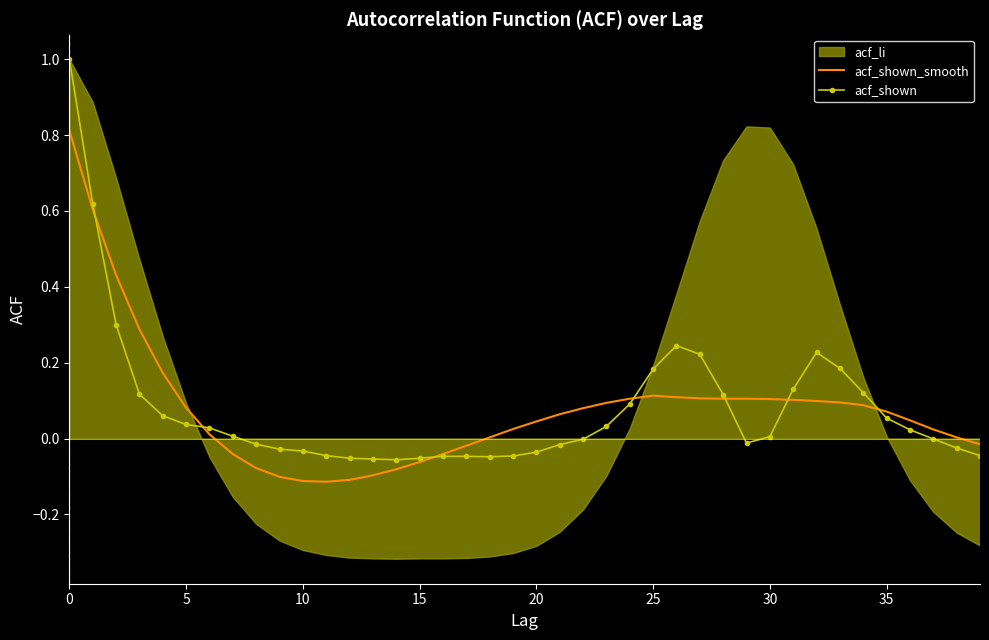

What is the average value of the acf_shown_smooth series?

0.1